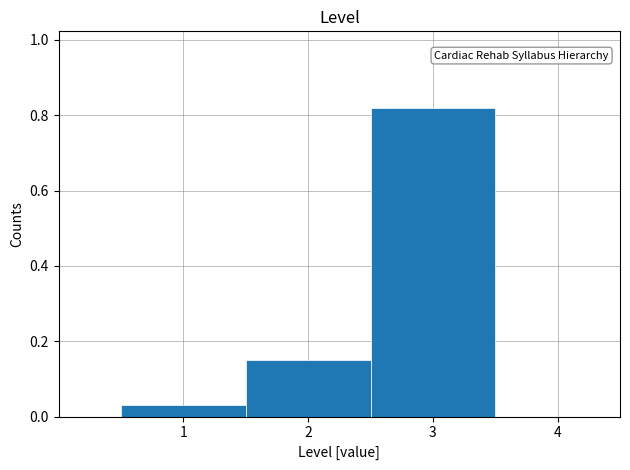

Reading left to right, list every bar in this chart as the range it spans on the x-axis followed by its height. The values are not printed on the chart, so give them approximately, as read against the axis.

0.5 to 1.5: 0.04
1.5 to 2.5: 0.16
2.5 to 3.5: 0.82